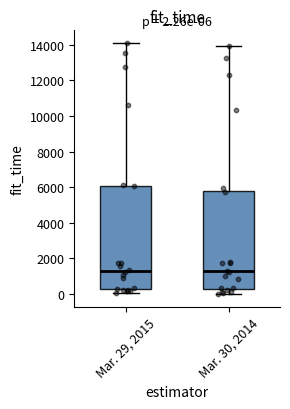

Which box is the tallest, from its lower edge to its upper edge?

Mar. 29, 2015